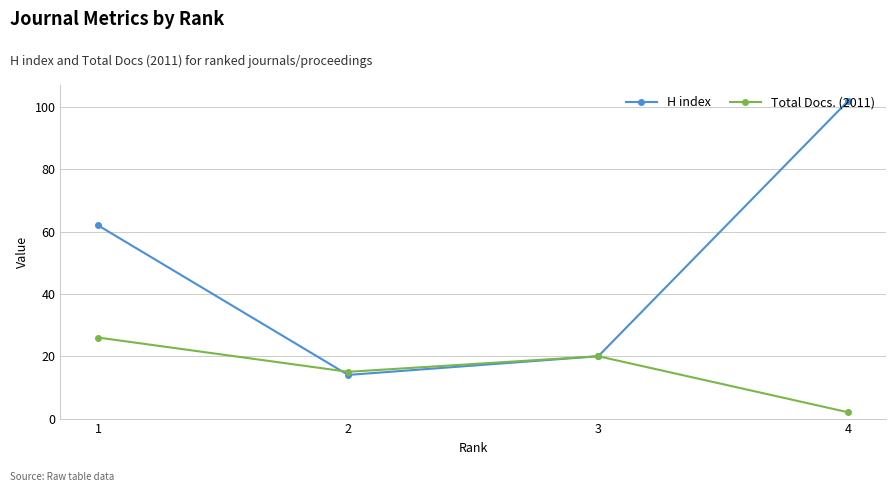

At which category does H index reach its first local valley?

2